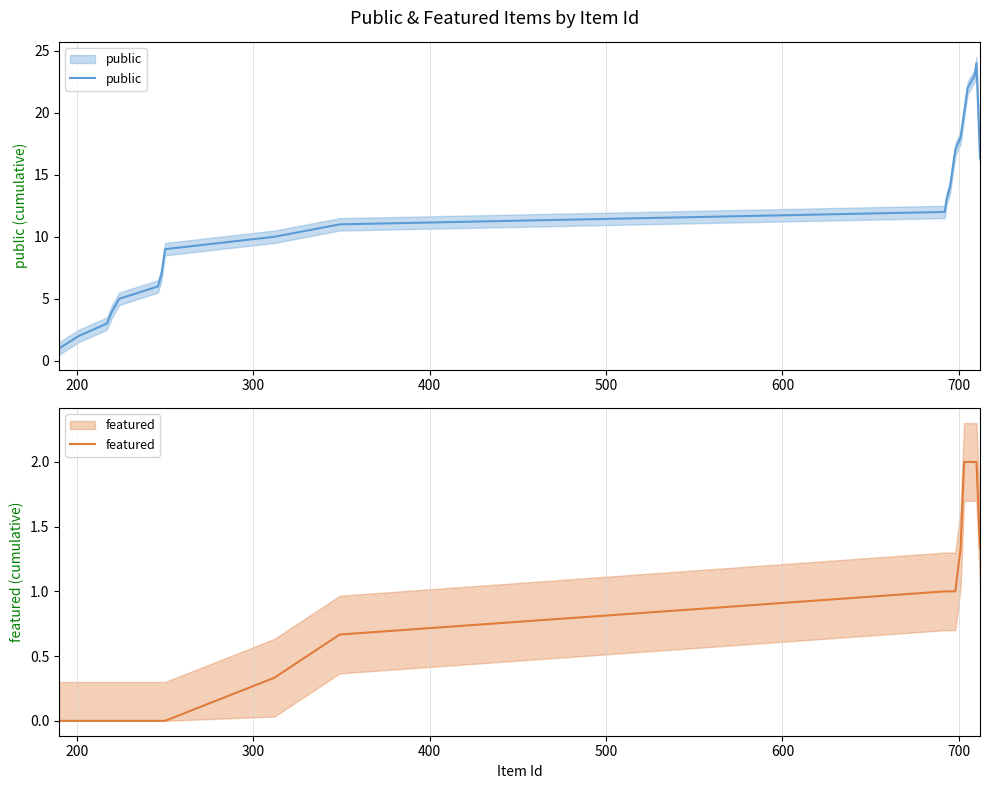

What is the highest value of the public series?

24.0